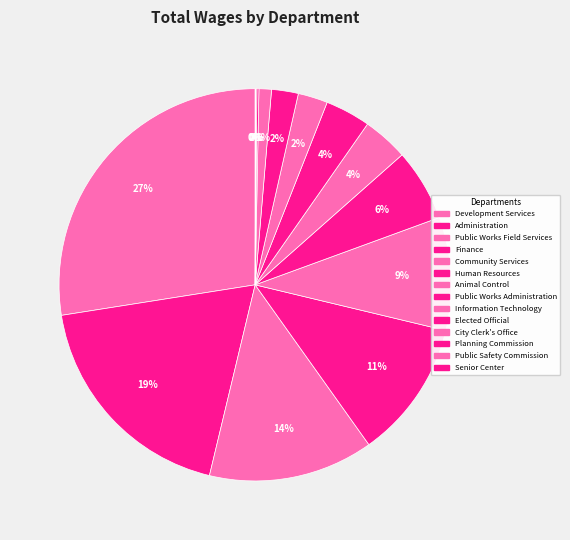

Does any single category account for the majority?

No